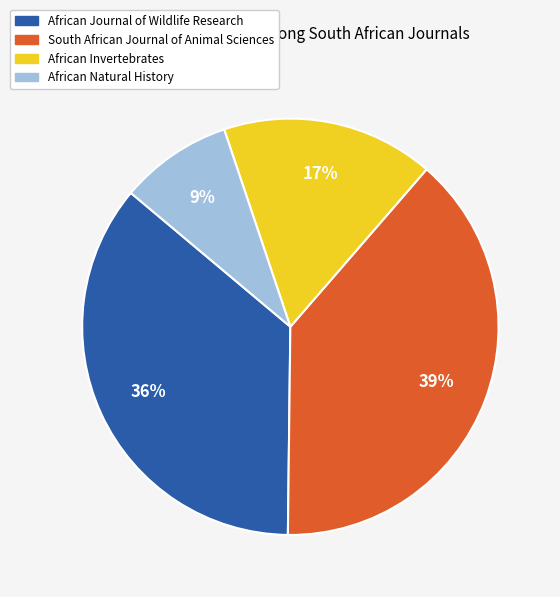

To the nearest percent, what is the difference between the African Invertebrates and African Natural History slice percentages?

8%